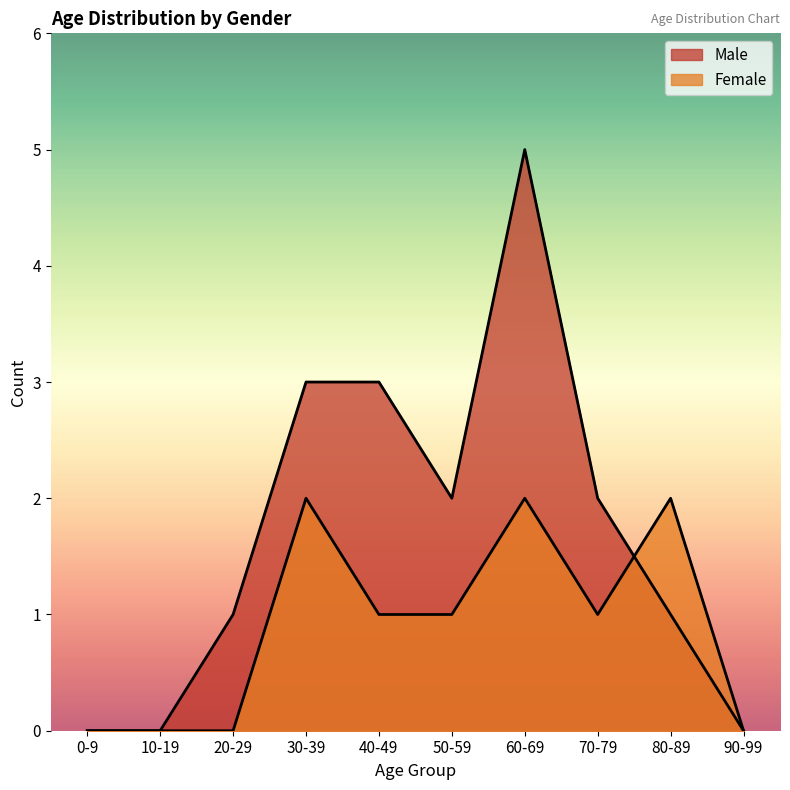

At how many categories does at least one series exceed 3?

1